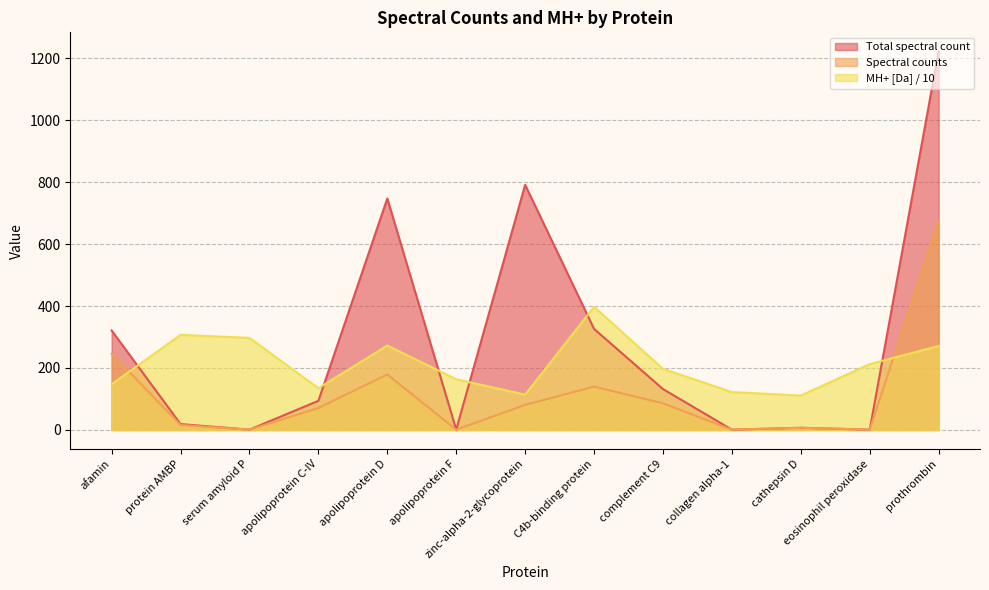

What is the sum of all Spectral counts values?

1507.0